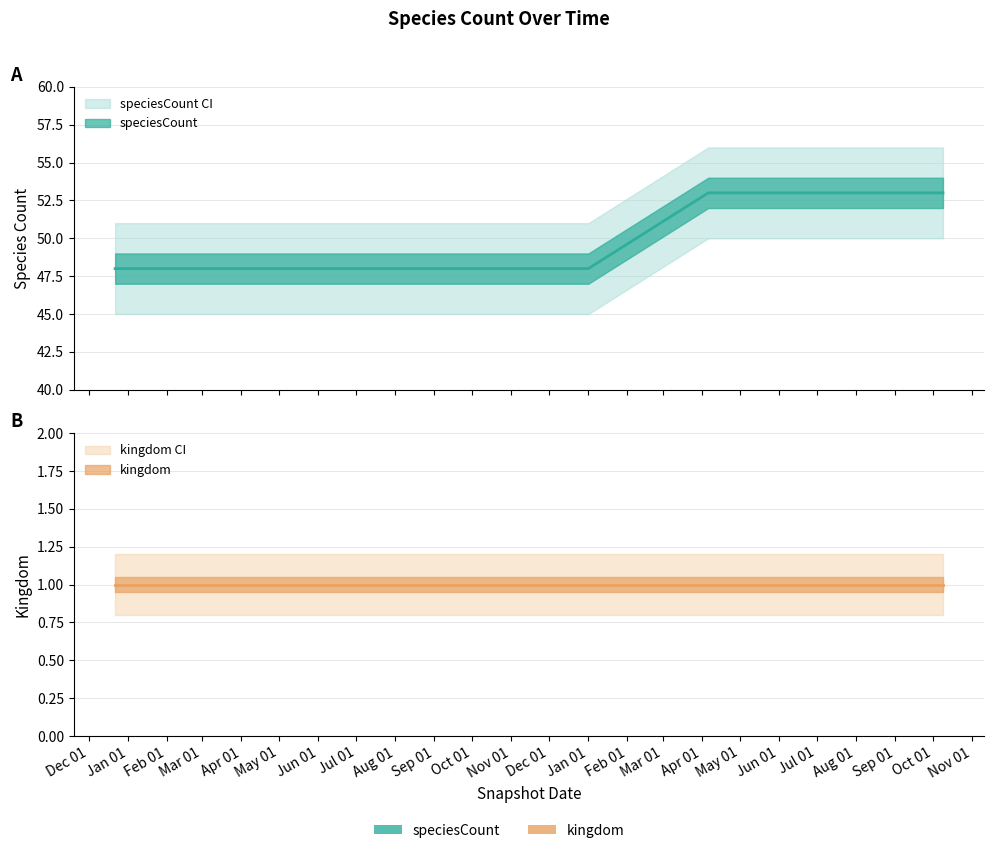

The chart shows a value of 48 at 2018-07-11. True or false?

True